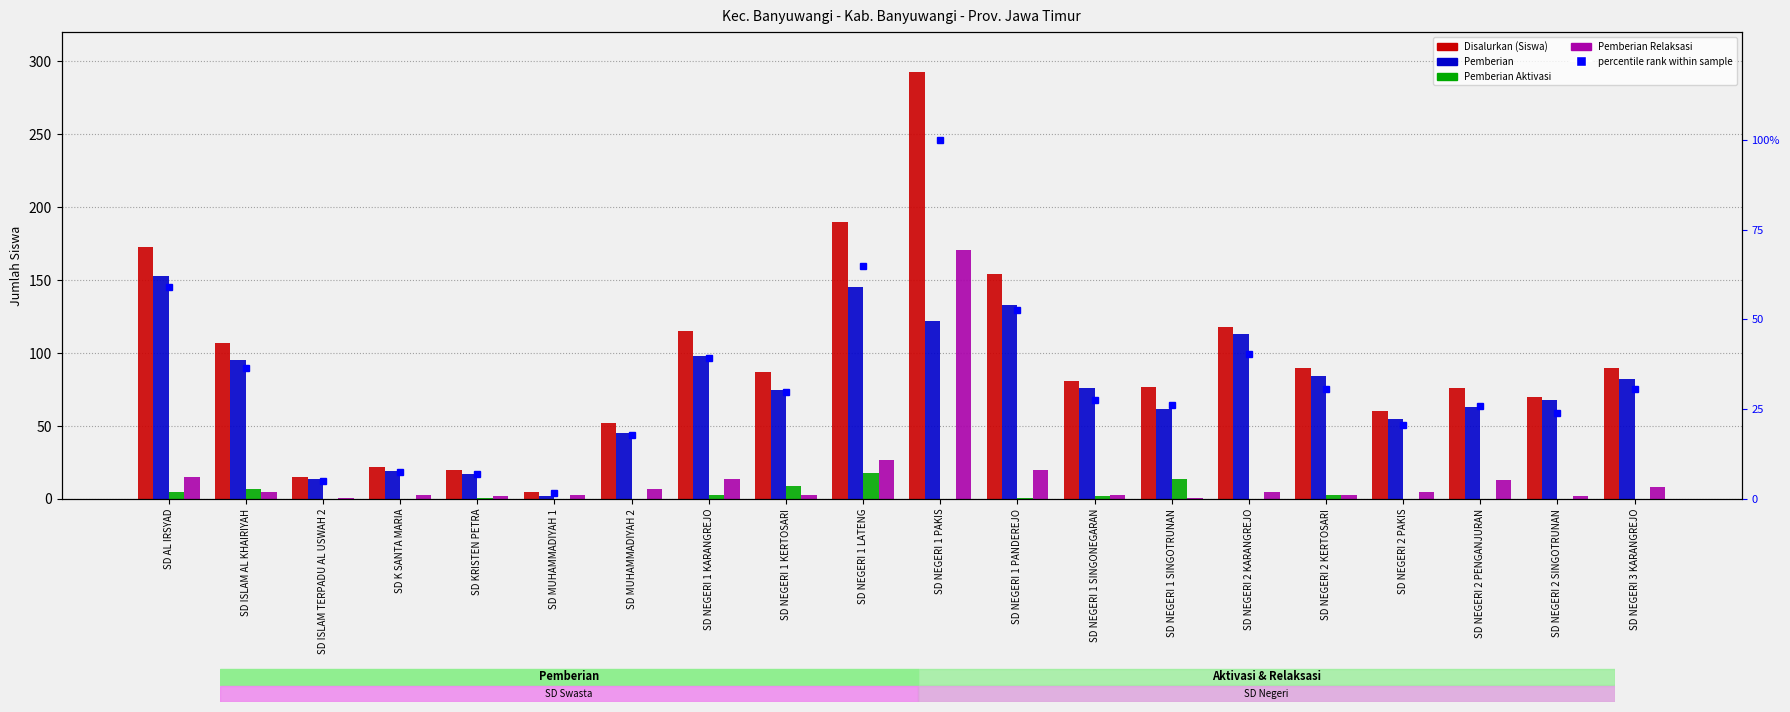

What position from the left is SD NEGERI 1 PAKIS?

11